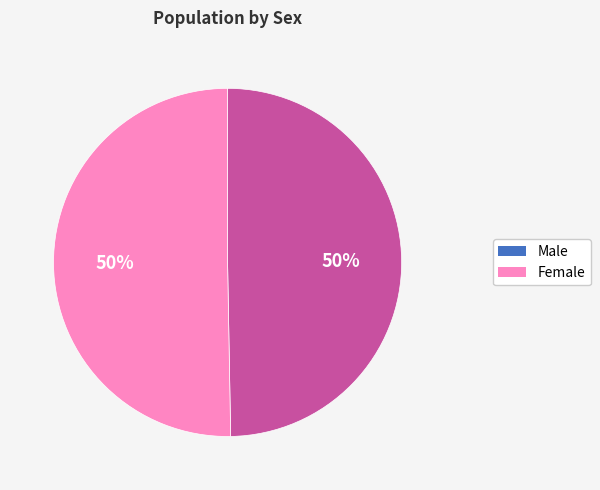

Approximately how many times larger is the value at Female compared to Male?

1.0